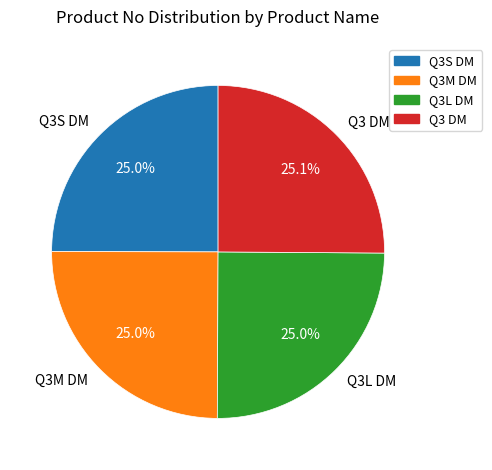

Combined, do Q3L DM and Q3M DM account for over 50%?

No